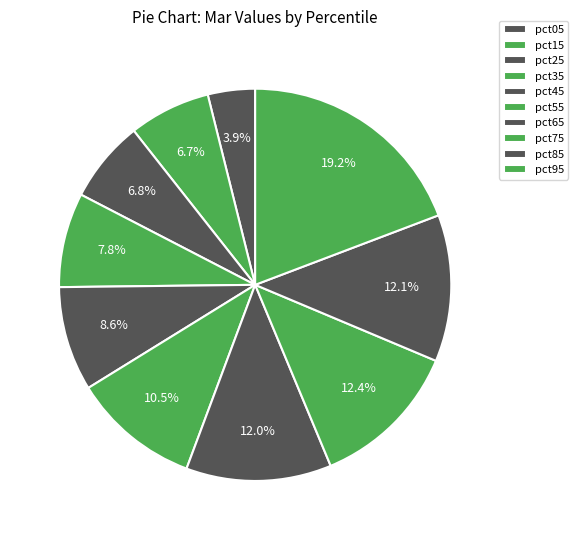

To the nearest percent, what is the difference between the pct15 and pct55 slice percentages?

4%